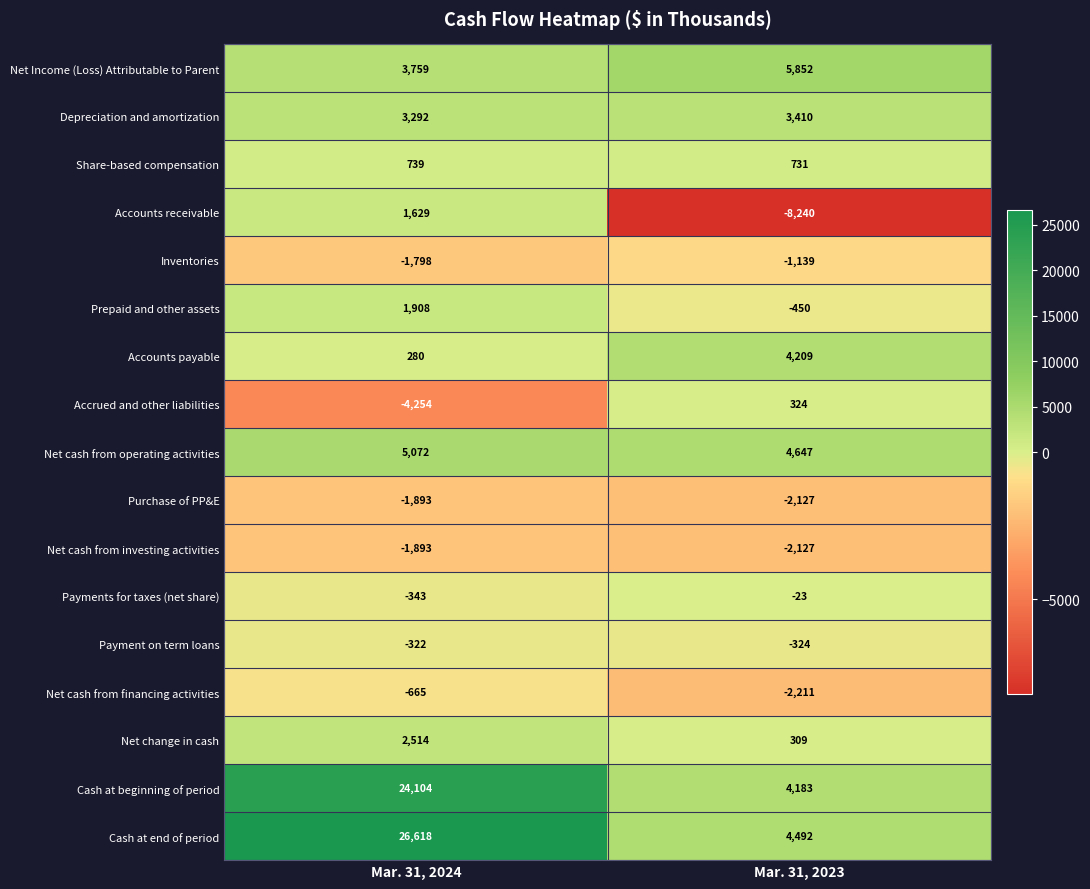

Rank the categories by Cash at beginning of period value from highest to lowest.

Mar. 31, 2024, Mar. 31, 2023